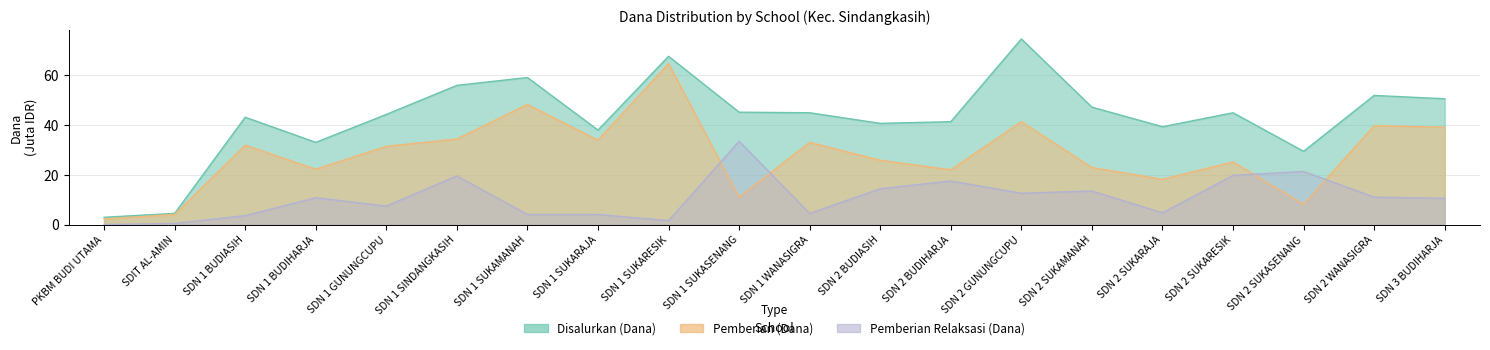

In Pemberian Relaksasi (Dana), how many points are lower than both neighbors (excluding endpoints)?

5